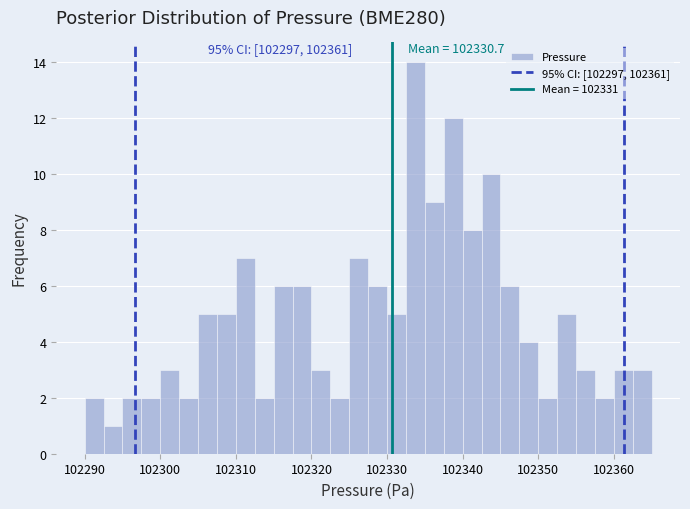

Around what value on the x-axis is the tallest bar? Give the approximate position of its centre, as read against the axis.

102334